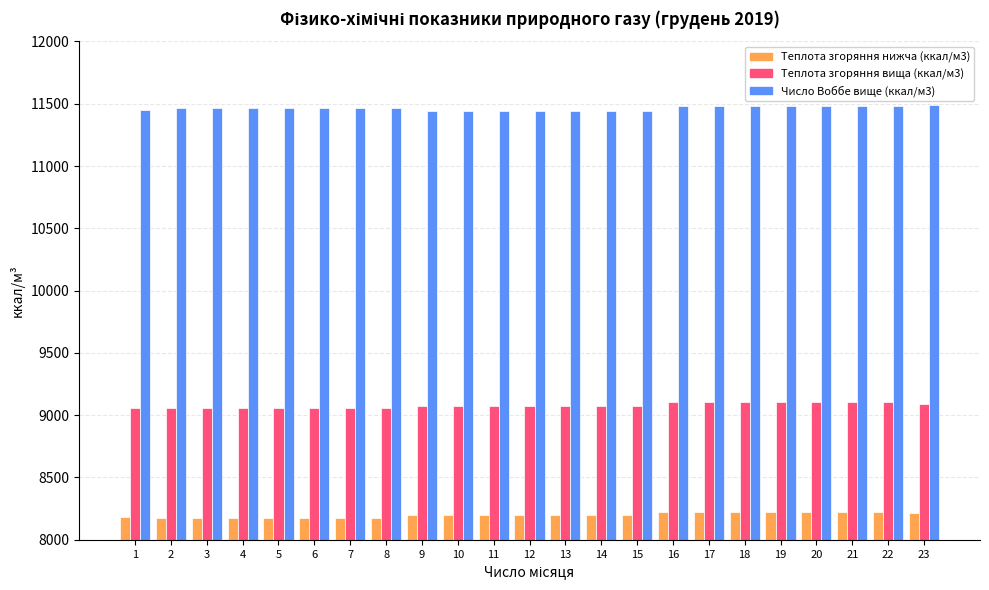

At which label does Теплота згоряння вища (ккал/м3) first exceed 9076?

9